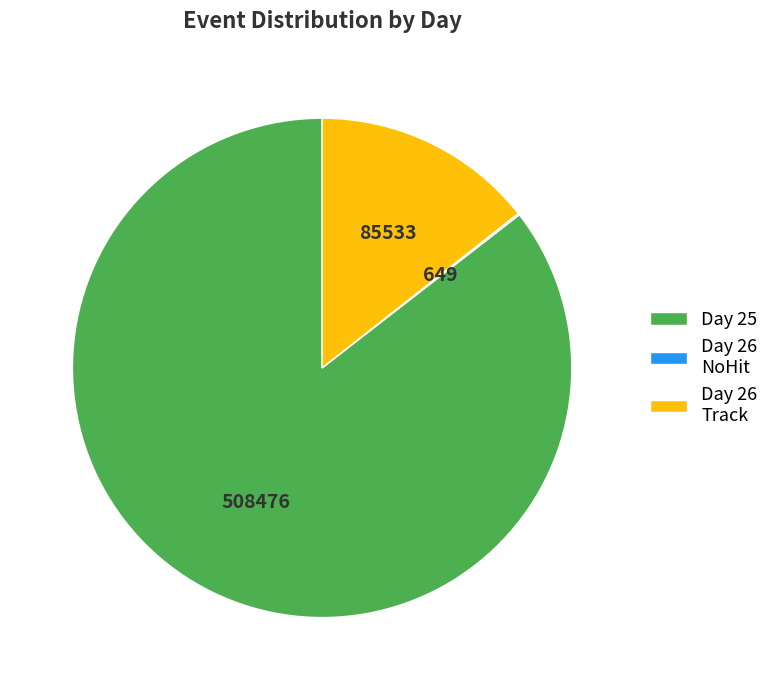

Which has a higher value, Day 25 or Day 26 Track?

Day 25